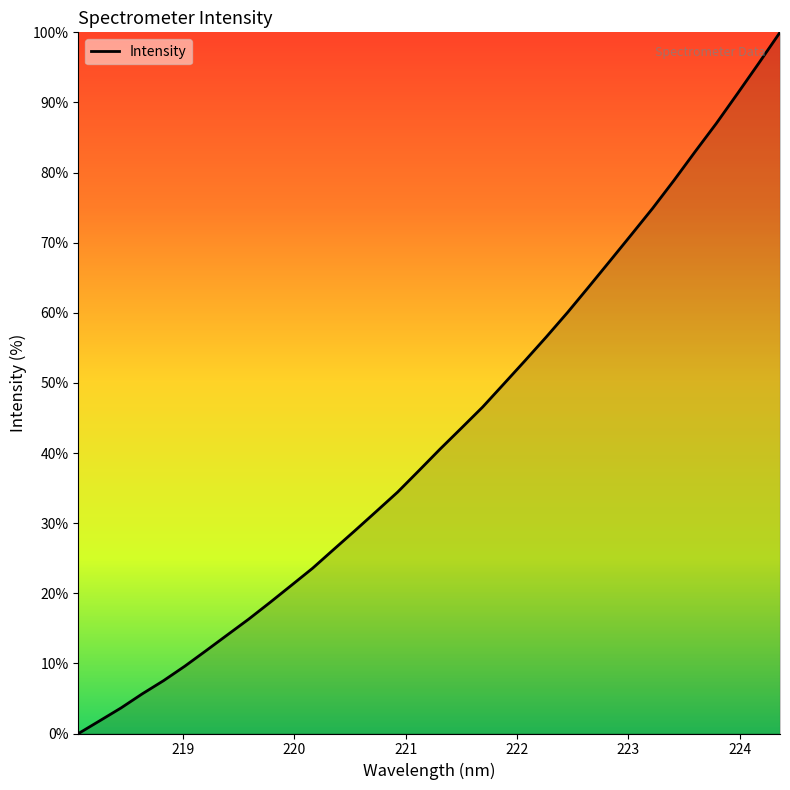

What is the difference between the second highest and second lowest values?

93.8